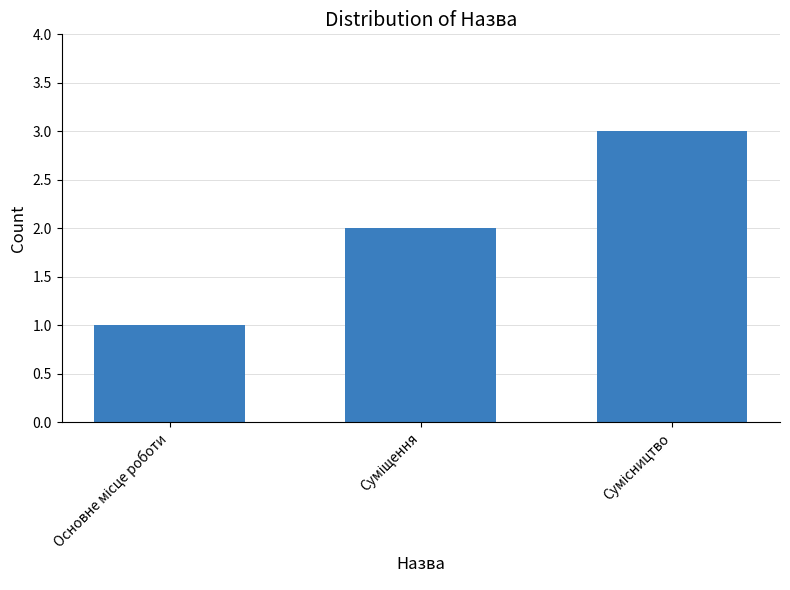

What is the sum of all values?

6